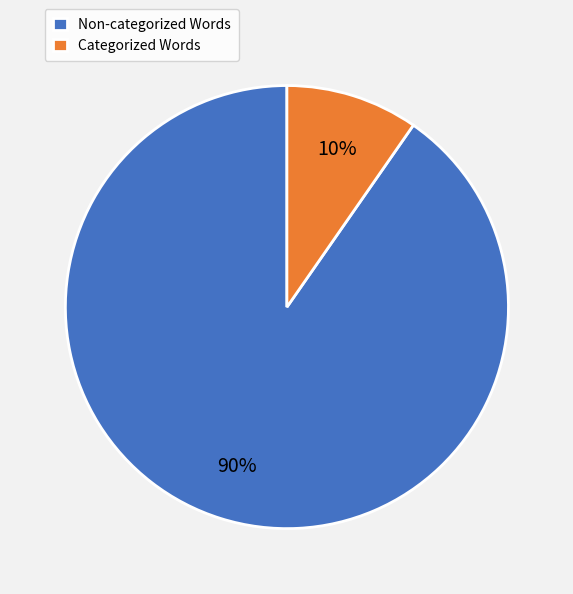

Is Categorized Words the majority of the pie?

No